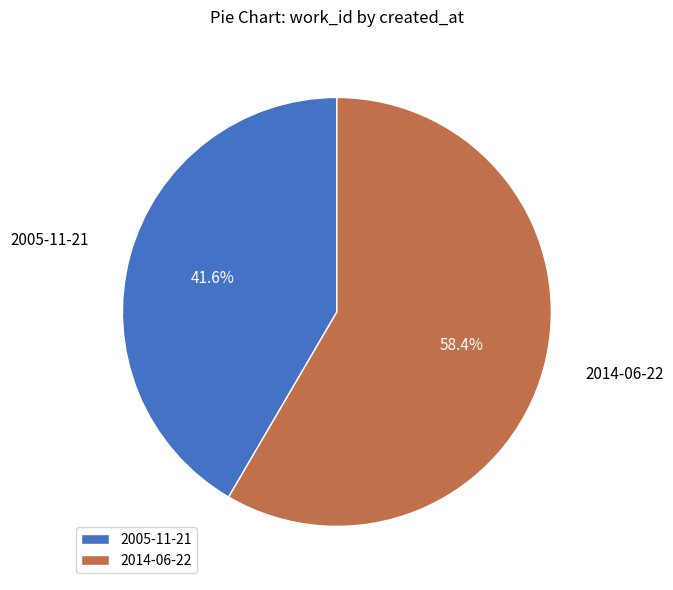

How many segments does this pie chart have?

2